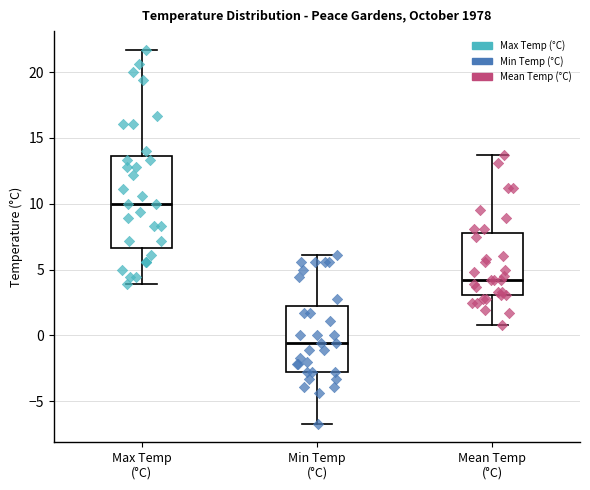

Which box has the lowest median line?

Min Temp (°C)